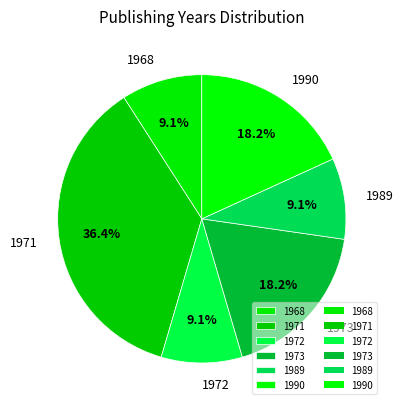

What is the largest slice in the pie chart?

1971